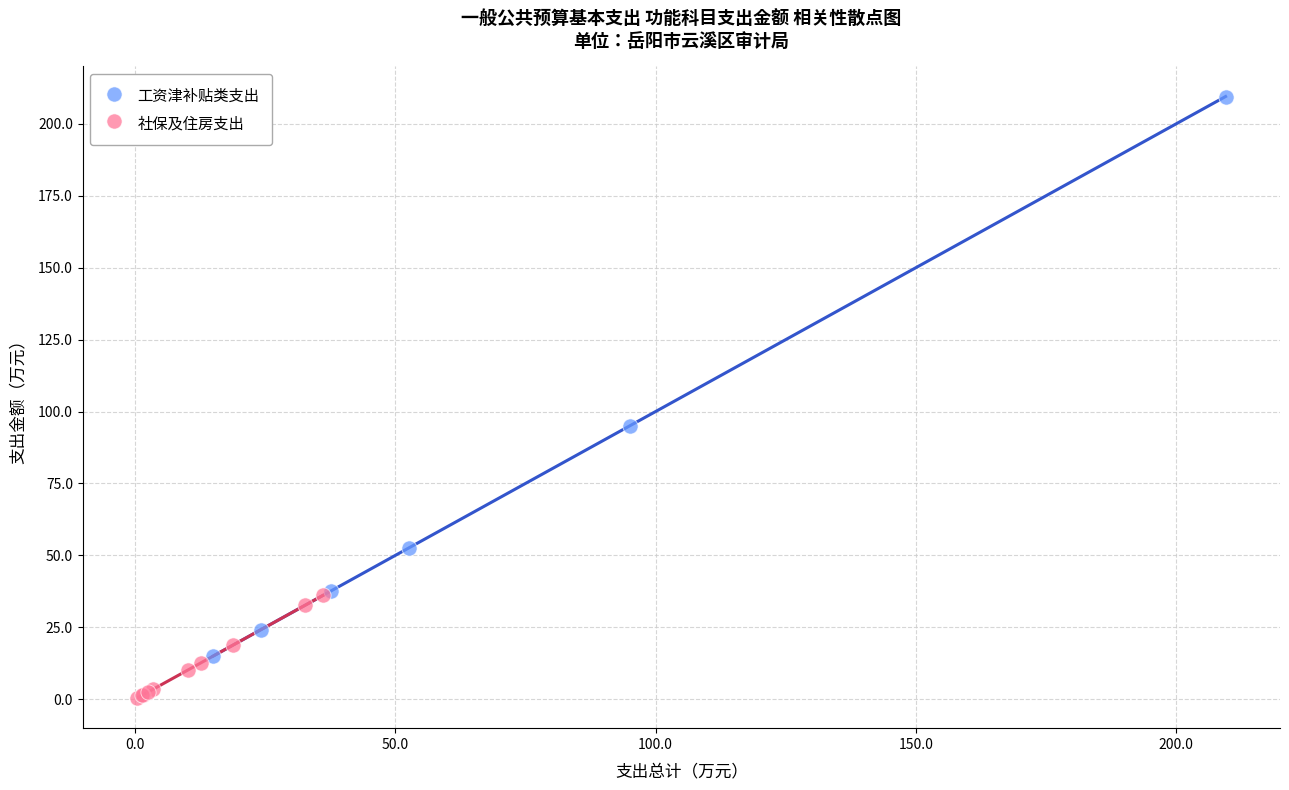

Which series reaches the maximum Y coordinate?

工资津补贴类支出